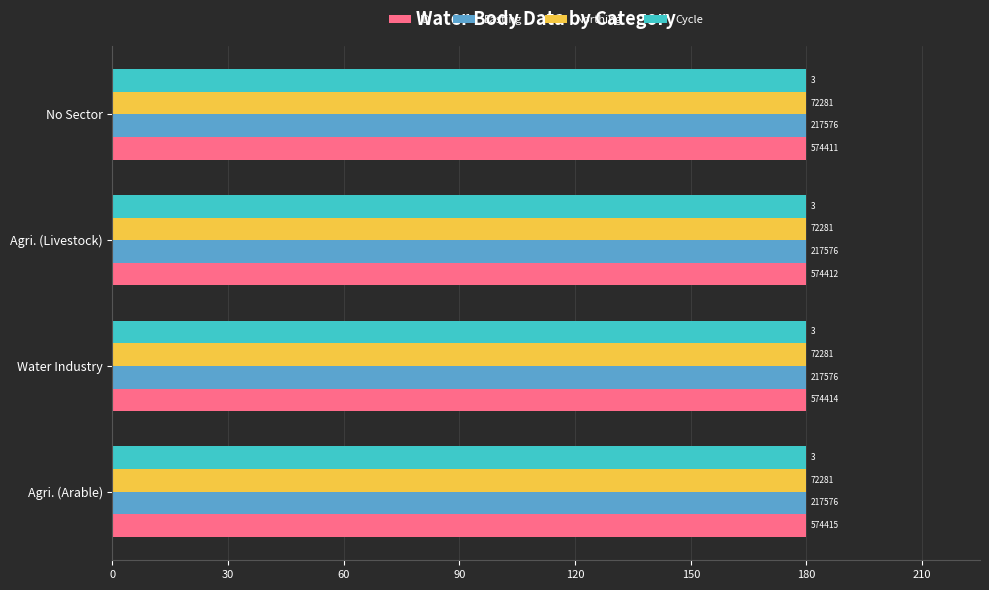

What are all the series names shown in the legend?

ID, Easting, Northing, Cycle